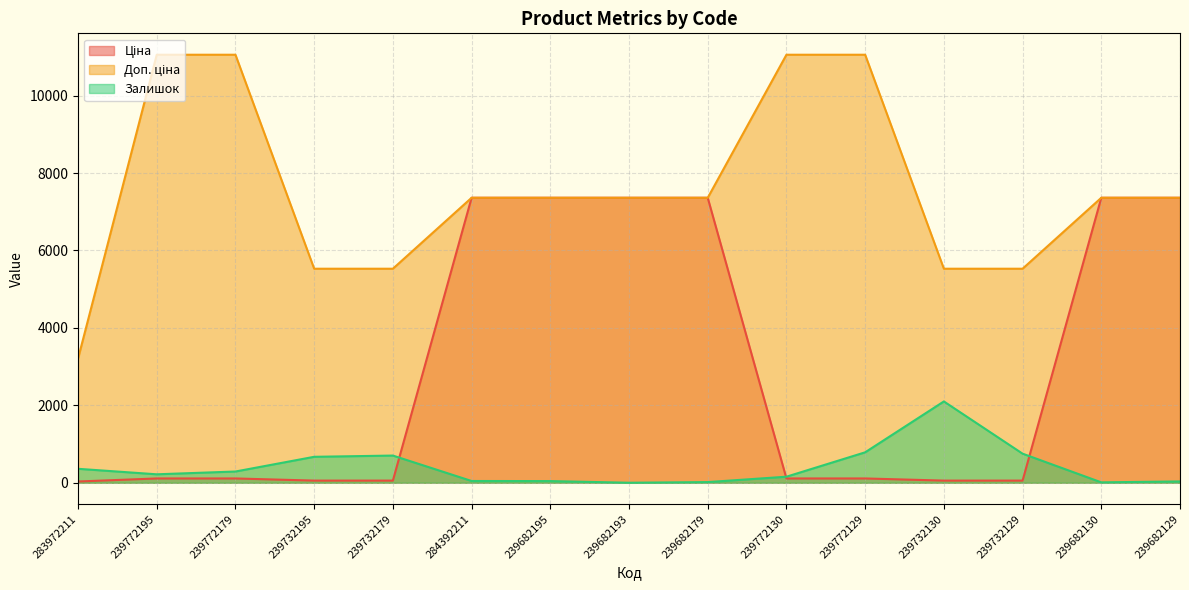

What is the difference between the maximum and minimum values in the Залишок series?

2100.0